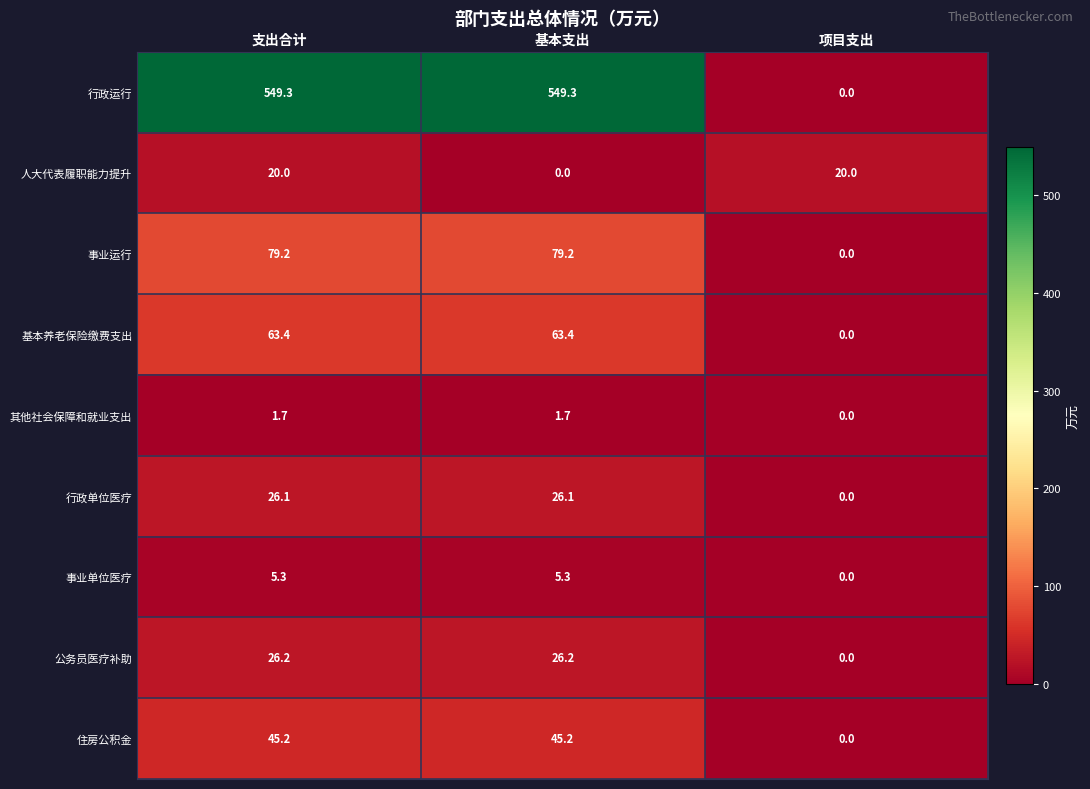

Between 支出合计 and 项目支出, which series saw the biggest shift?

行政运行